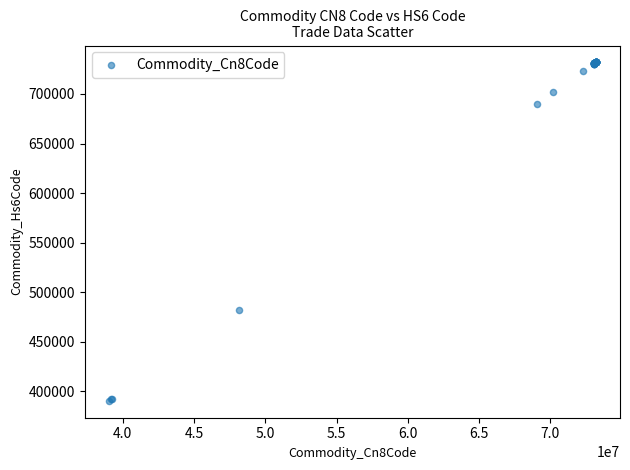

What Y value in the scatter plot is closest to 561137?

481920